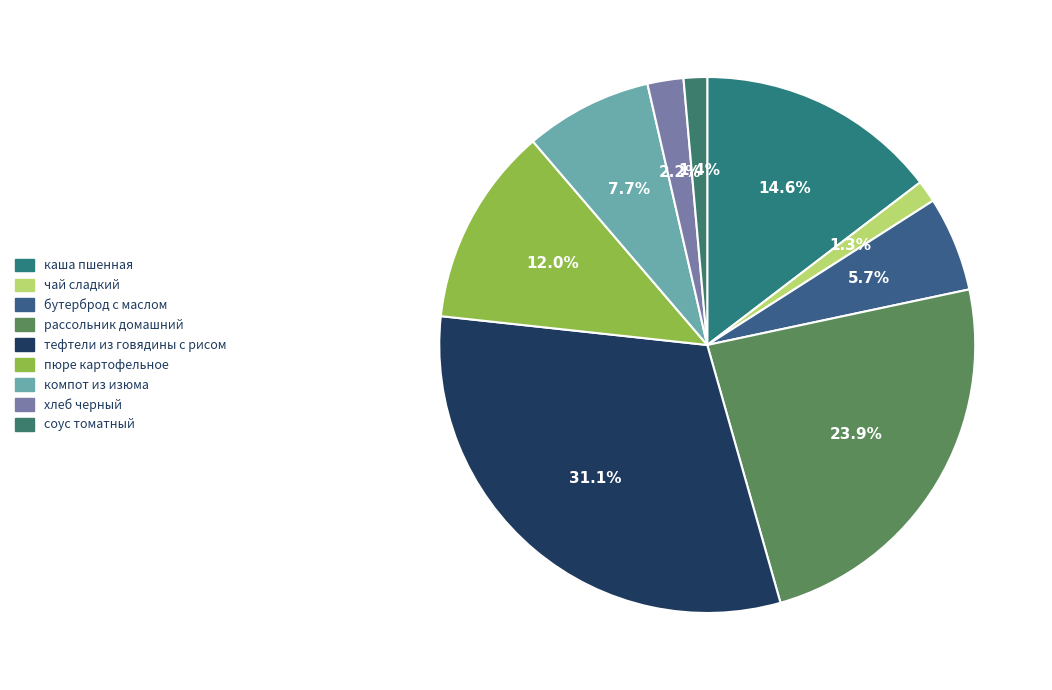

Approximately how many times larger is the value at тефтели из говядины с рисом compared to каша пшенная?

2.1